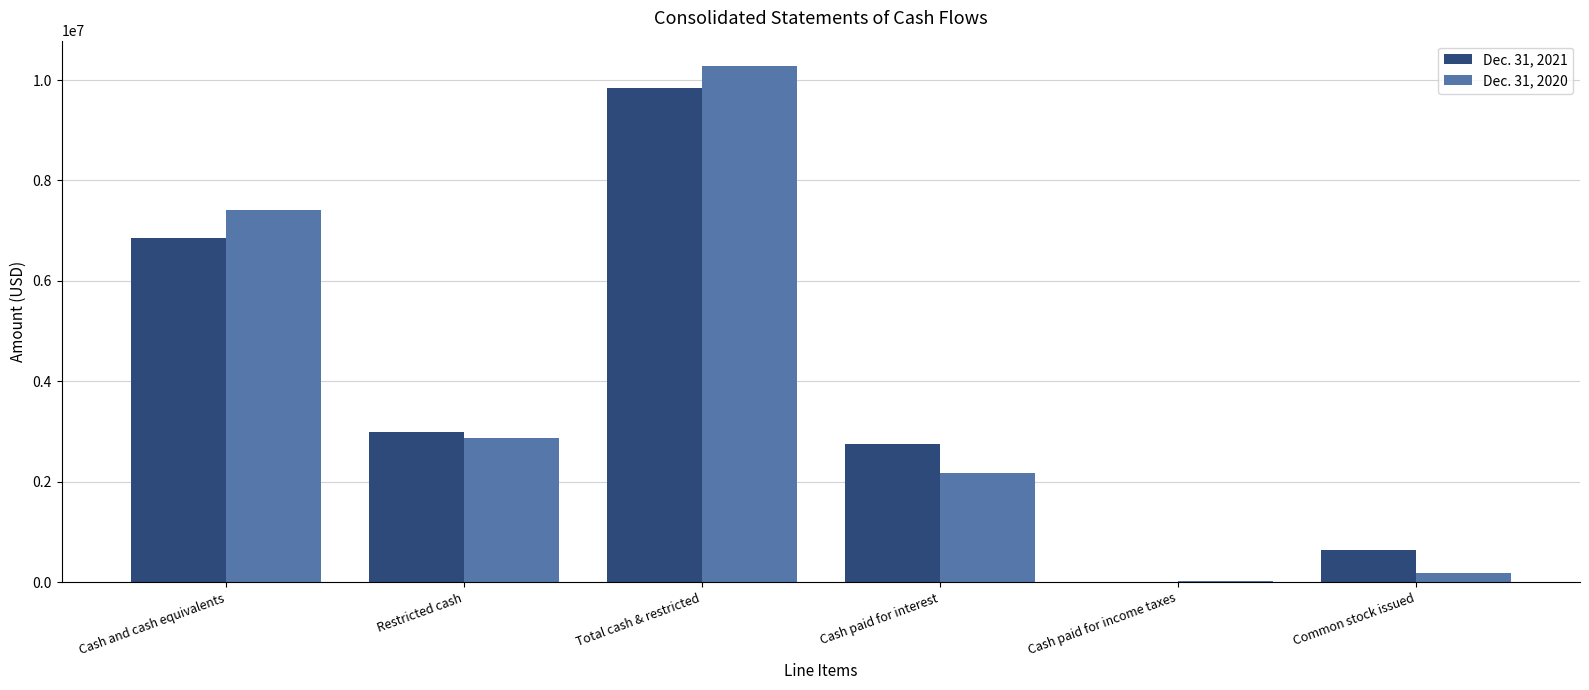

Reading left to right, transcribe all the data shown in this chart.

Dec. 31, 2021: 6850026	2988376	9838402	2749799	1750	643941
Dec. 31, 2020: 7404266	2865681	10269947	2171118	29918	183576